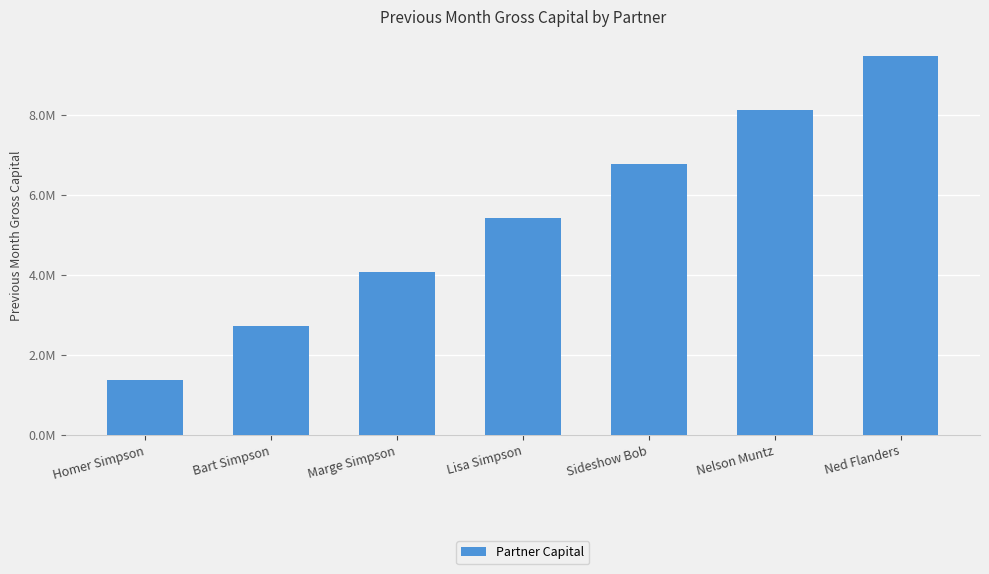

Reading left to right, extract all data points from this chart.

1391403.1	2740341.2	4089279.3	5438217.4	6787155.5	8136093.6	9485031.7